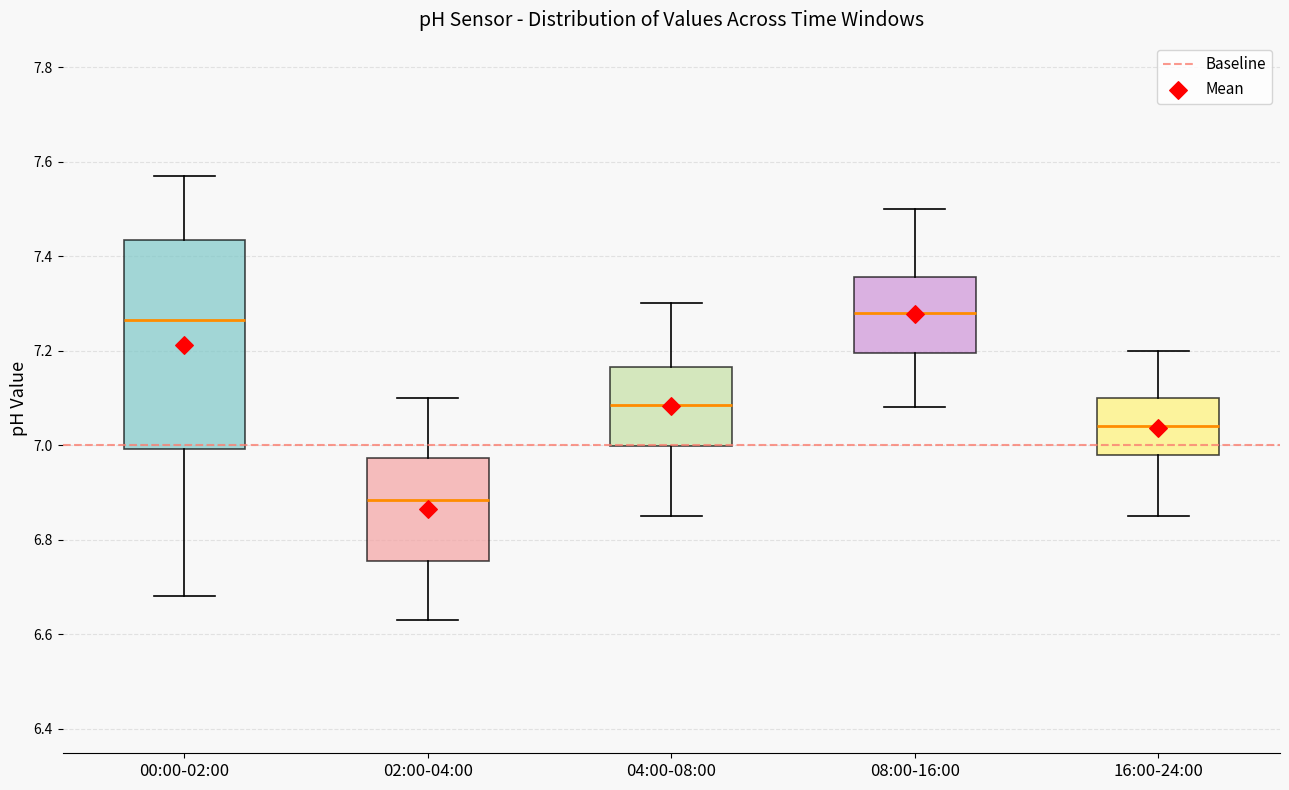

Comparing the boxes themselves (not the whiskers), which one is the tallest?

00:00-02:00